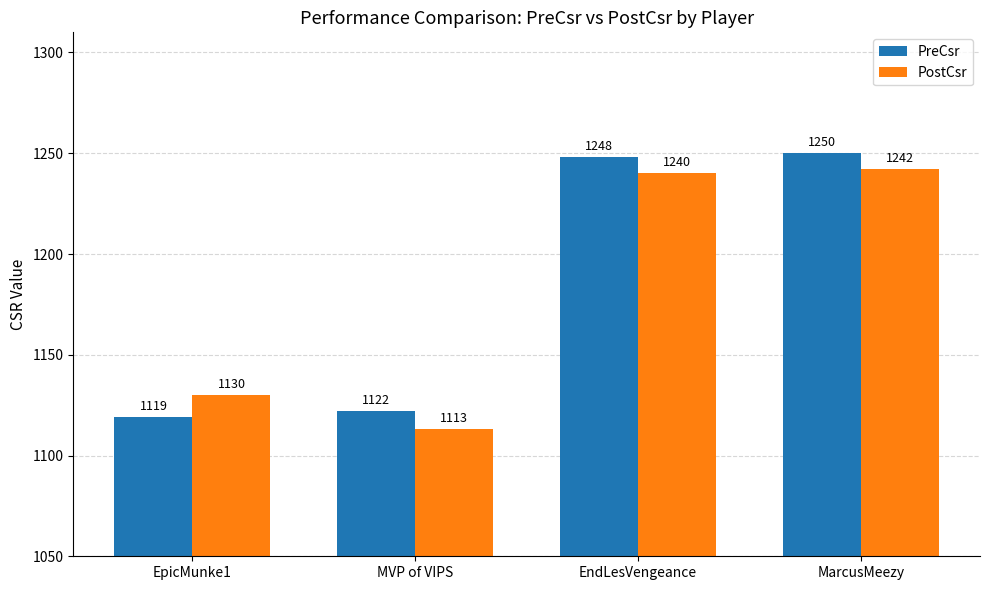

What is the average value of the PostCsr series?

1181